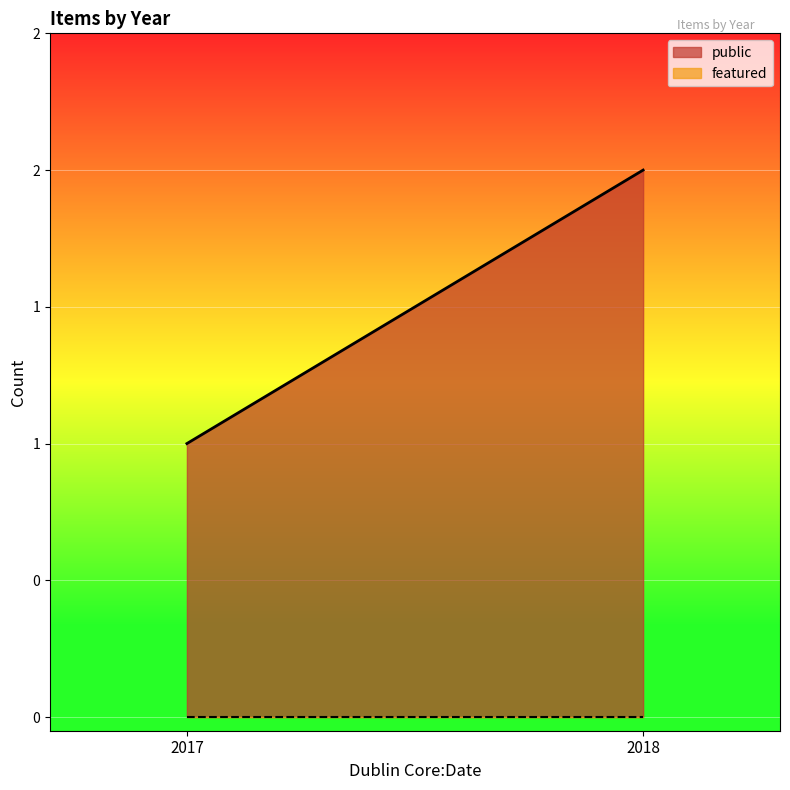

Rank the series at 2018 from highest to lowest value.

public, featured